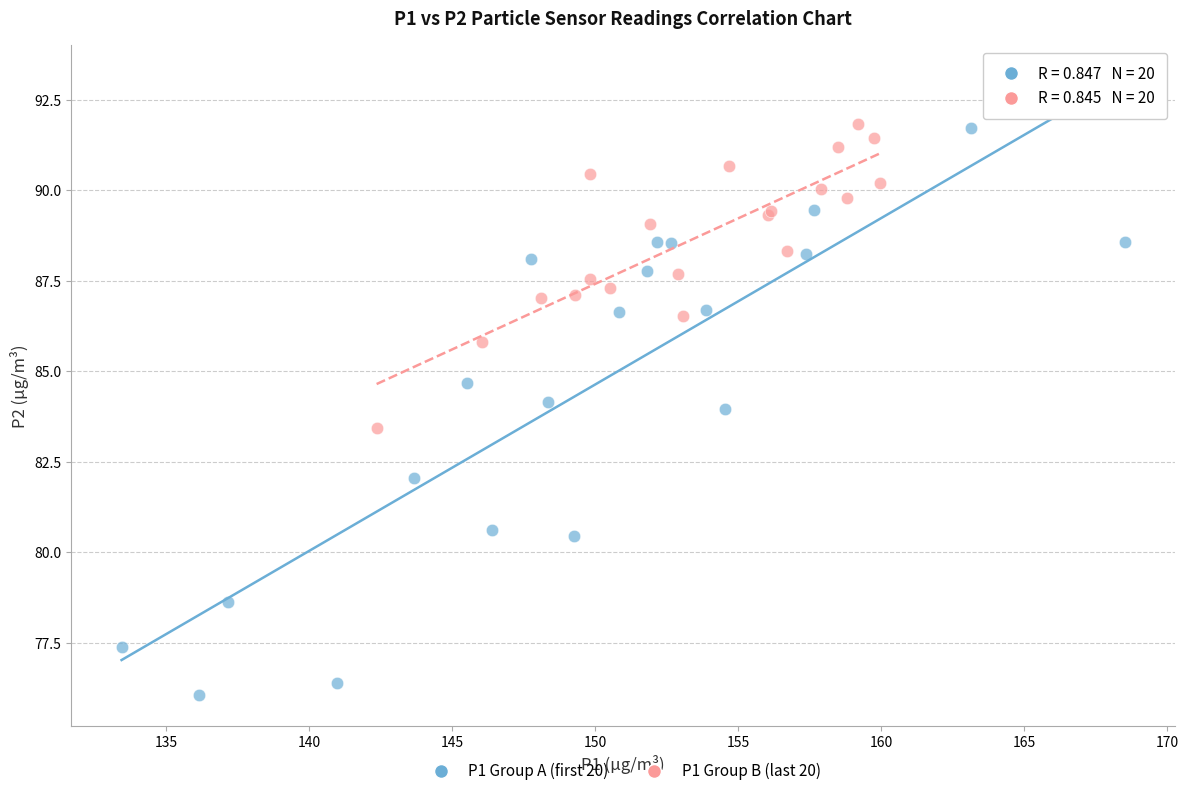

Which series contains the lowest Y value?

P1 Group A (first 20)